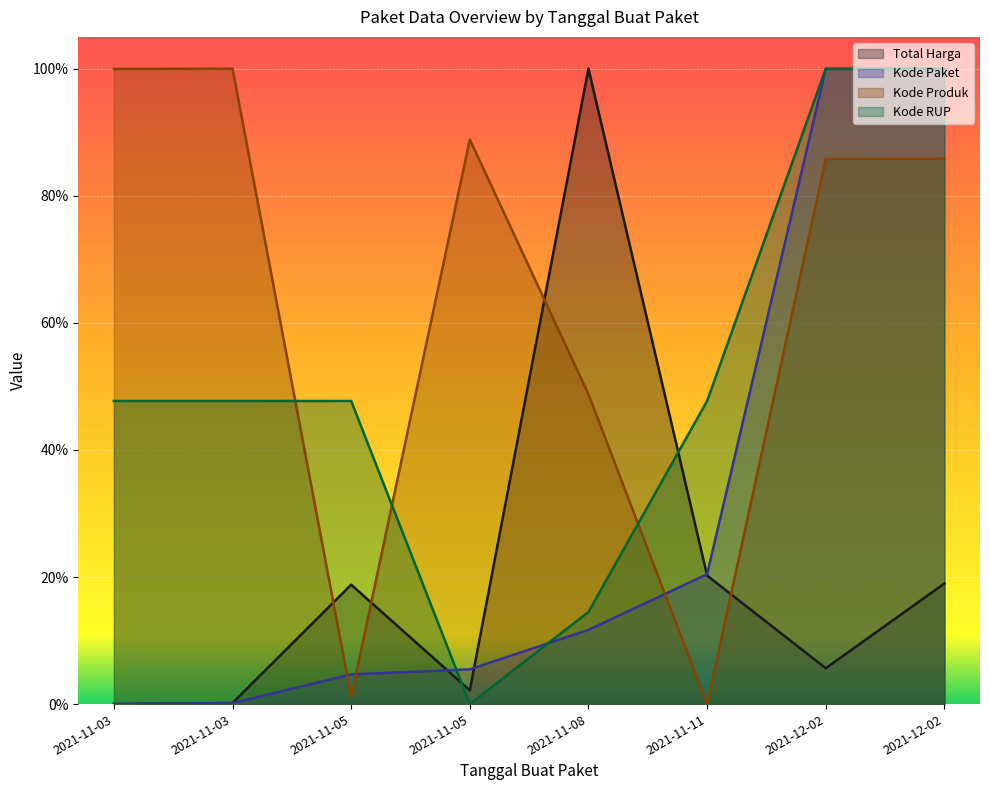

Read the Total Harga value at 2021-11-11.

0.2